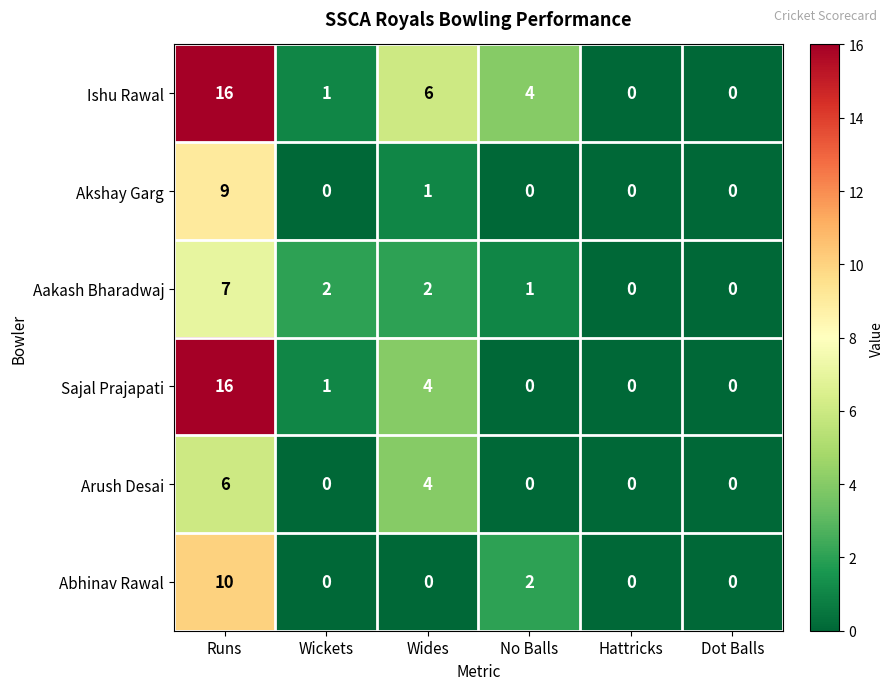

What is the difference between the highest and lowest values at Wides?

6